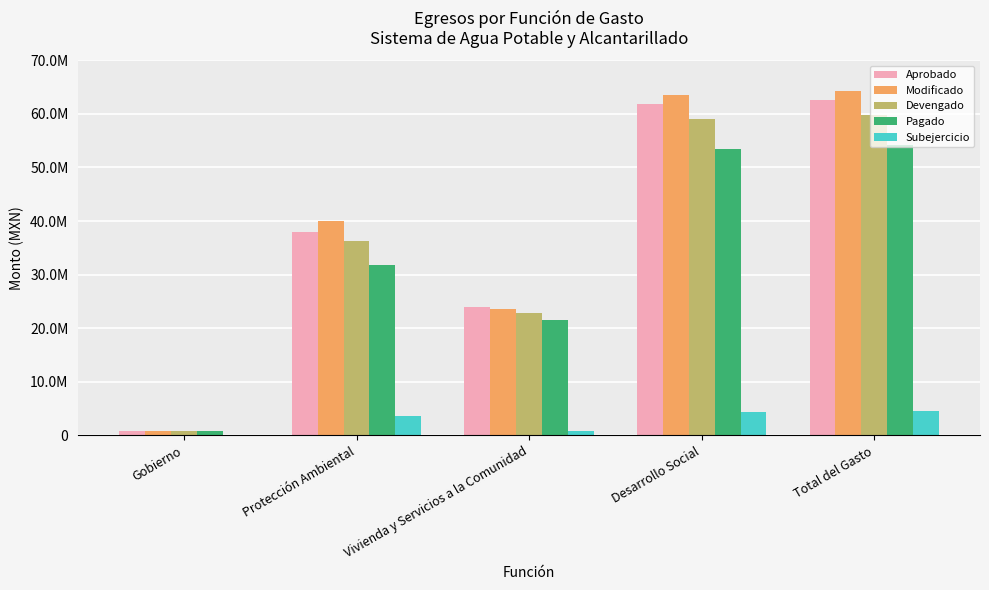

At how many categories does at least one series exceed 33359110?

3